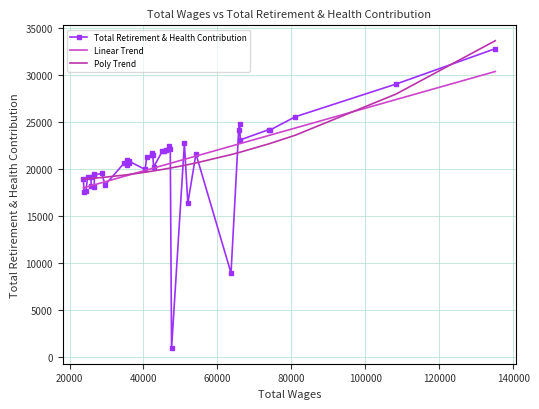

Which series ends up on top after the final intersection of Linear Trend and Poly Trend?

Poly Trend